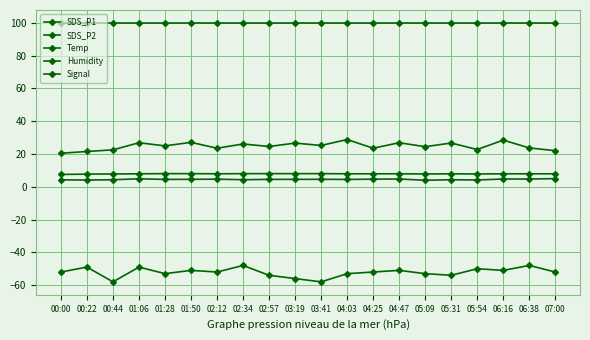

What is the average value of the SDS_P2 series?

4.5